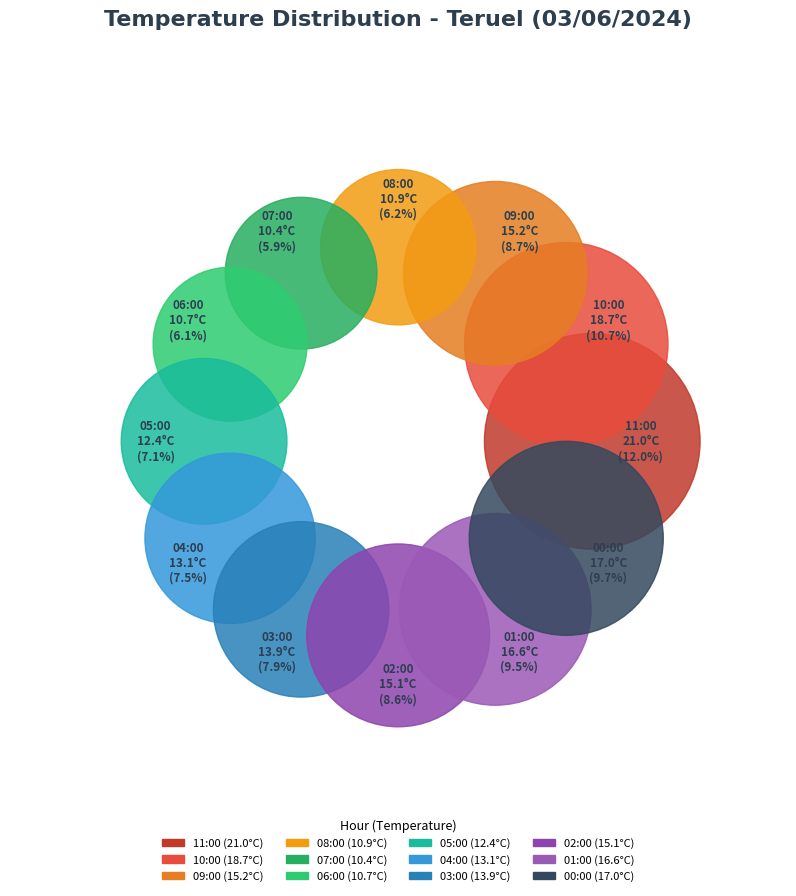

Do 06:00 and 10:00 together represent more than half of the pie?

No